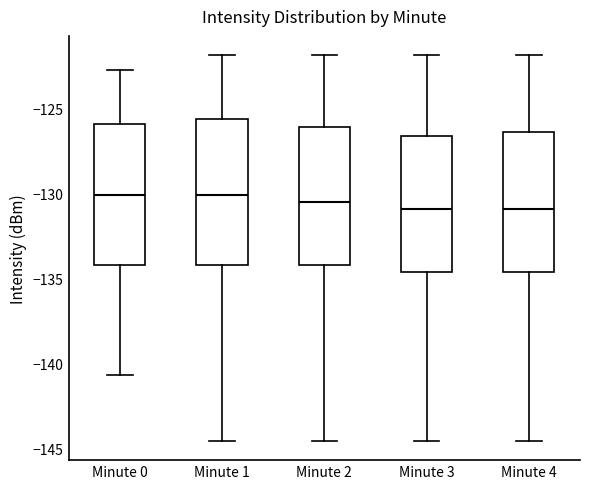

Where is the upper edge of the box for Minute 4 on the y-axis? The values are not printed on the chart, so give them approximately, as read against the axis.

-126.5